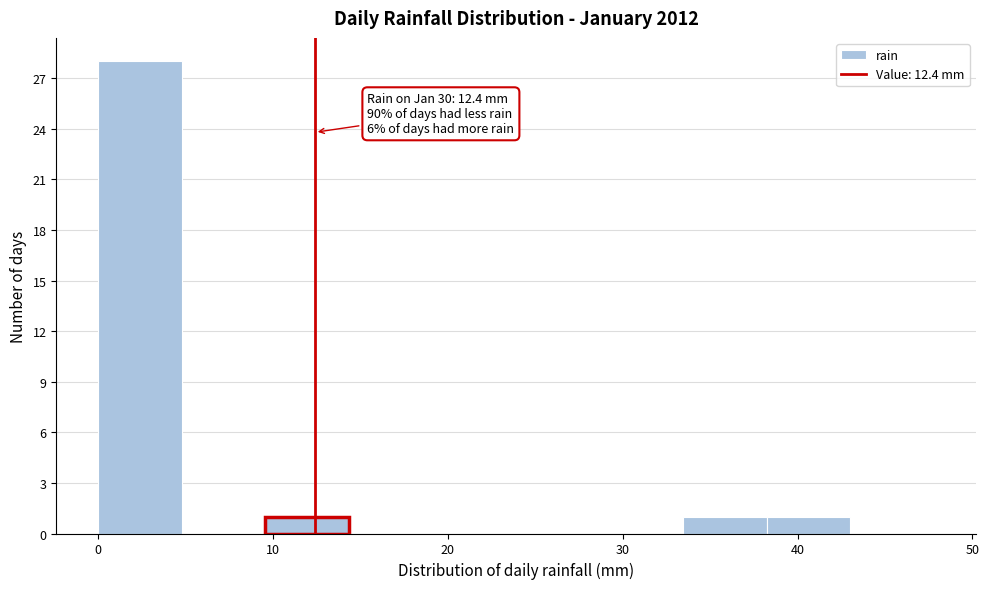

Over which range of the x-axis is the bar tallest?

0 to 5